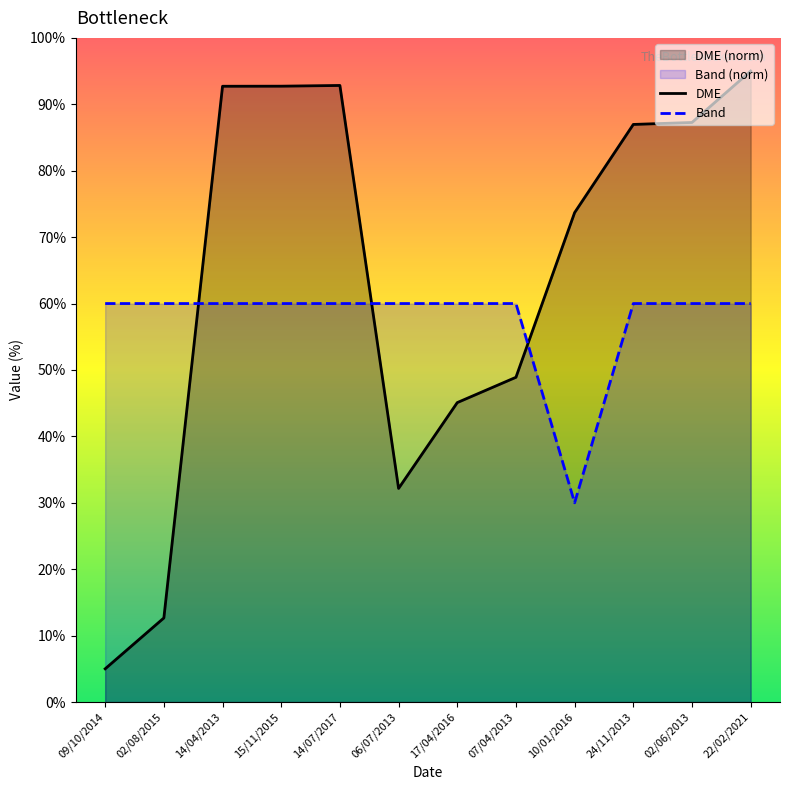

Where does the DME series first go above 86?

14/04/2013